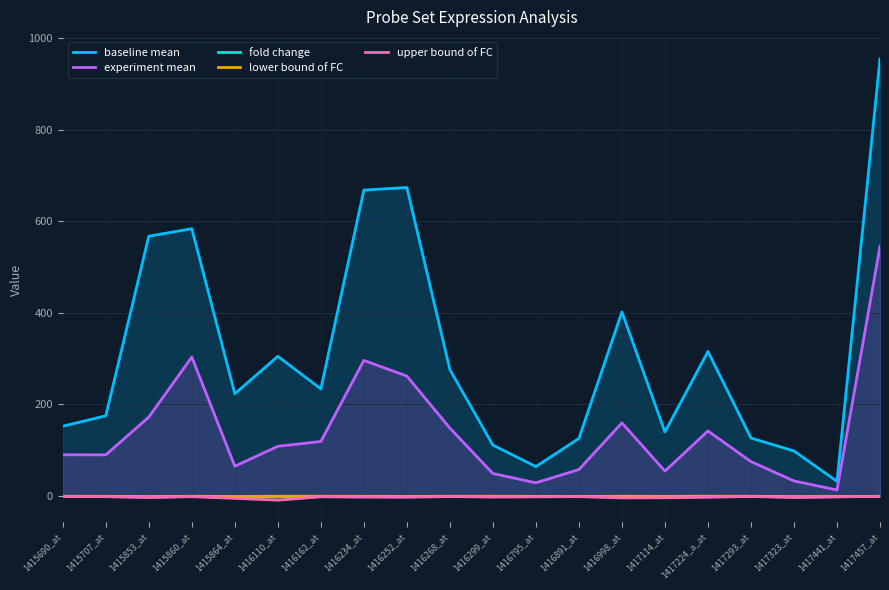

Which series has the largest range (max minus min)?

baseline mean